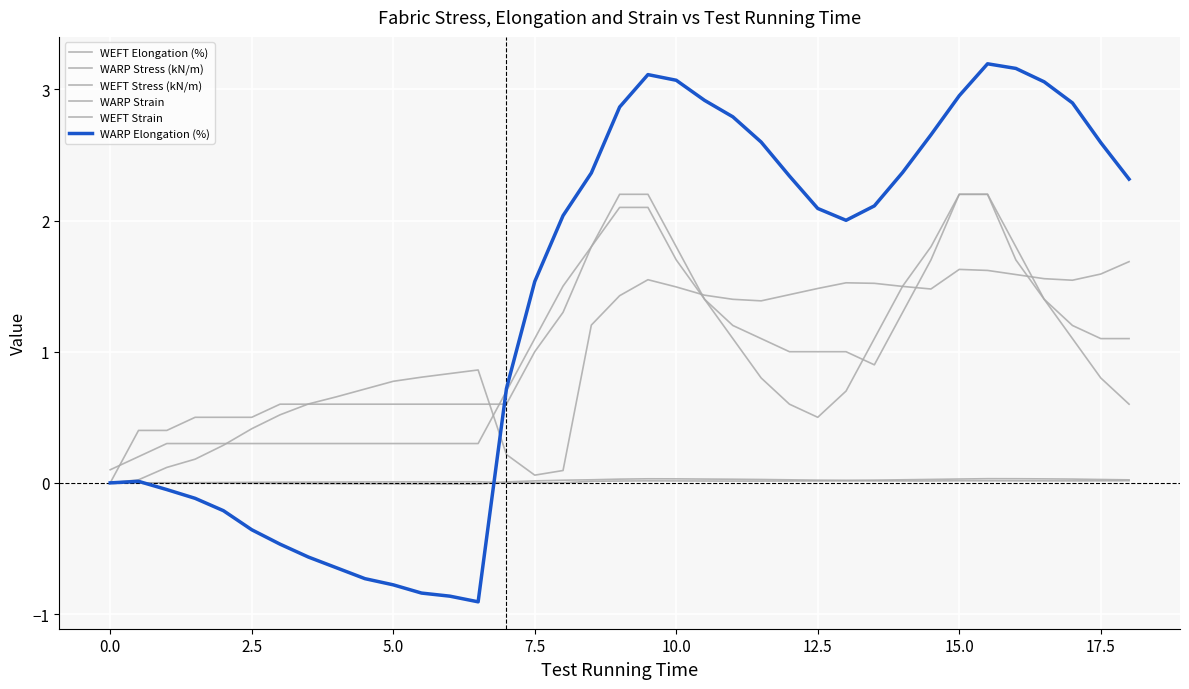

List the series in order of their peak value, lowest first.

WEFT Strain, WARP Strain, WEFT Elongation (%), WARP Stress (kN/m), WEFT Stress (kN/m), WARP Elongation (%)